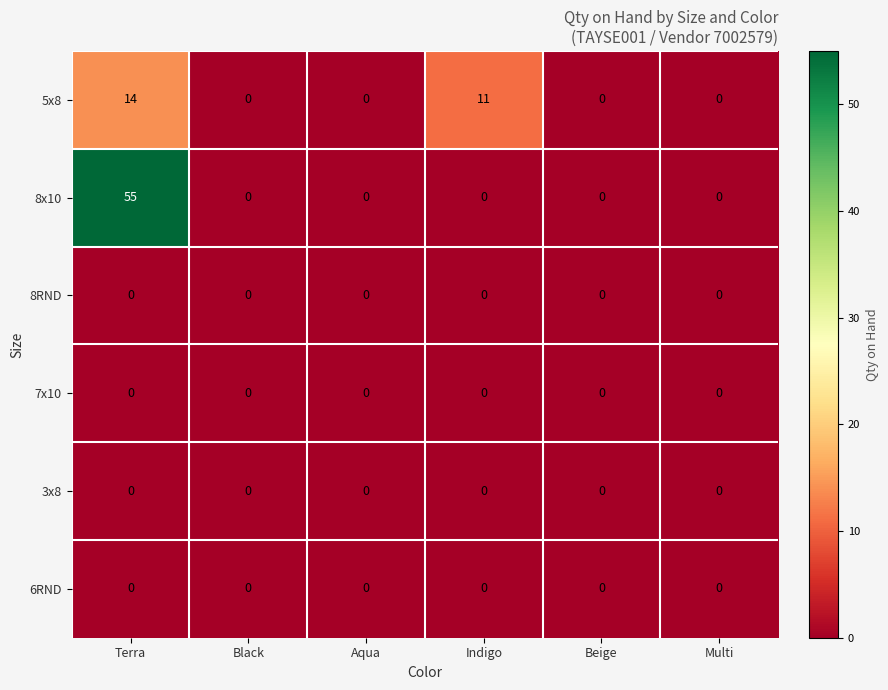

What is the sum of the 8x10 values at Terra and Beige?

55